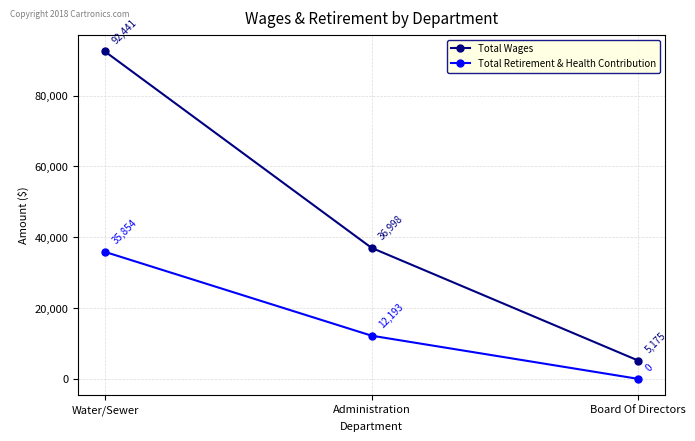

What position from the right is Board Of Directors?

1